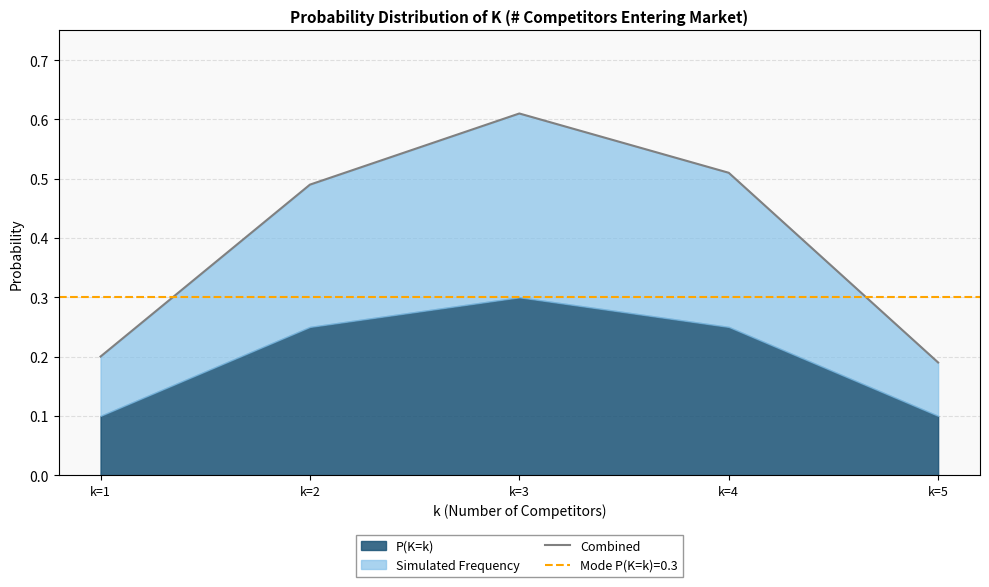

The chart shows a value of 0.1 at k=1. True or false?

False